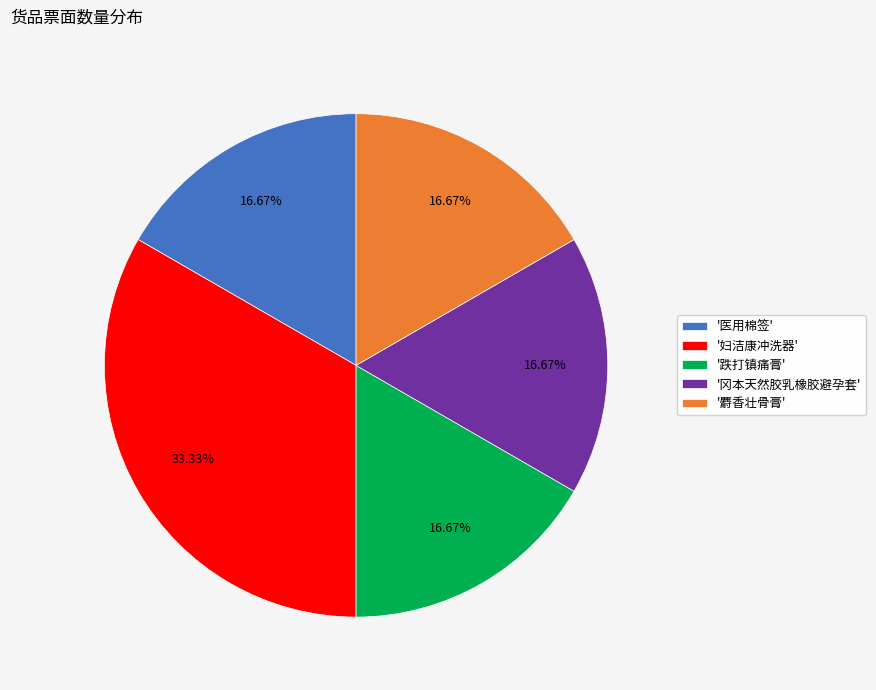

Count the number of slices in the pie.

5